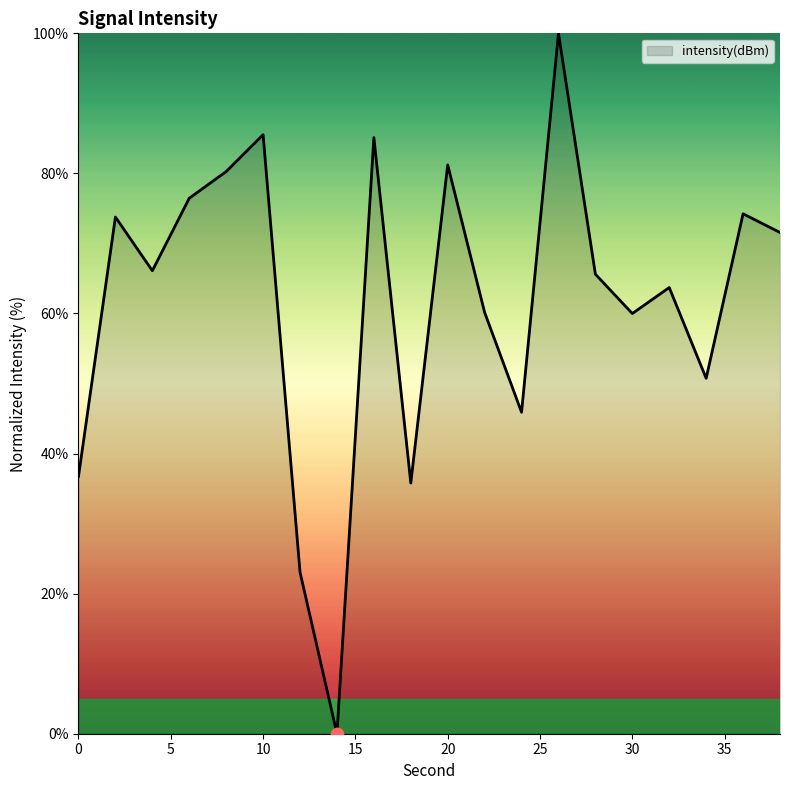

What is the greatest value displayed?

100.0